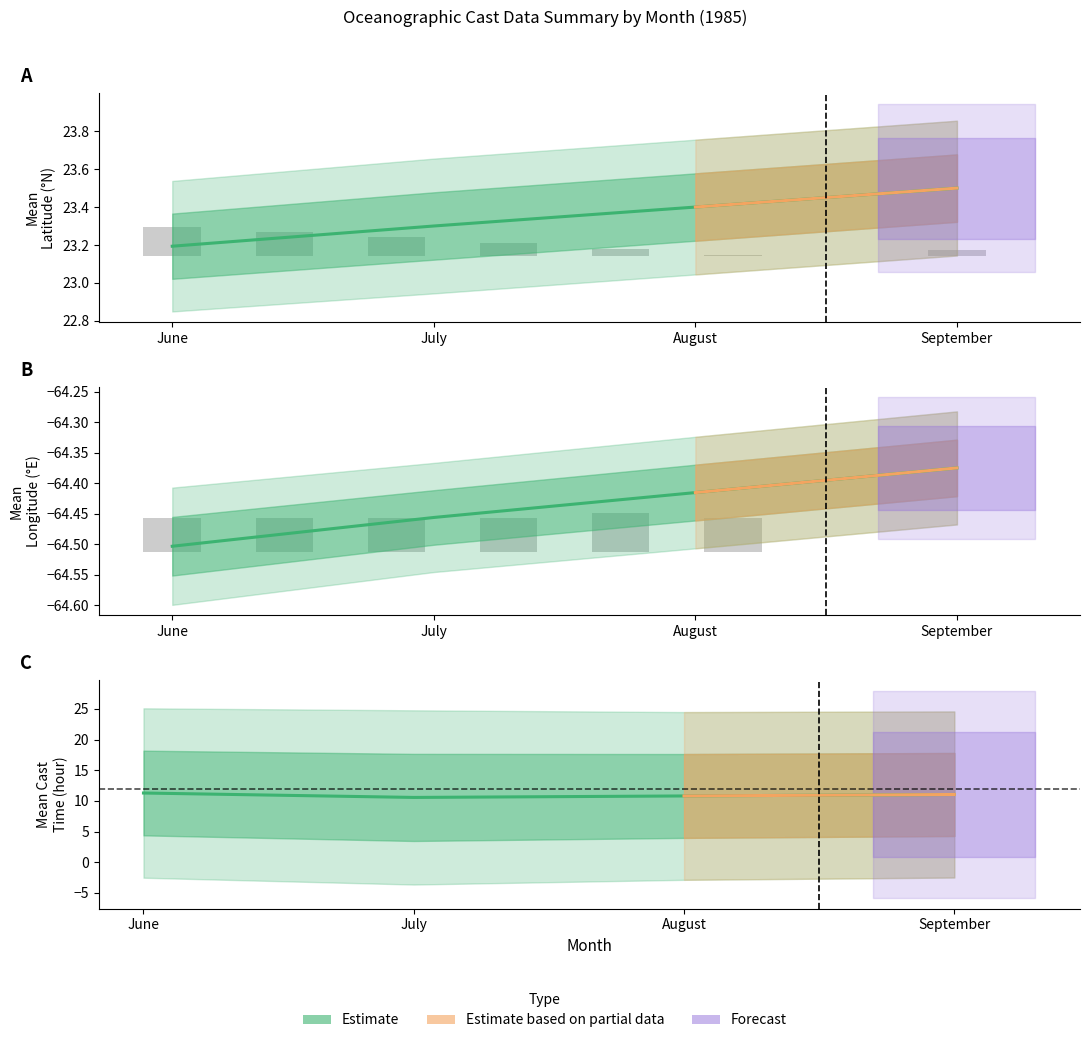

Reading right to left, list all the values displayed in this chart.

Mean Latitude: September=23.5	August=23.4	July=23.3	June=23.2
Mean Longitude: September=-64.4	August=-64.4	July=-64.5	June=-64.5
Mean Cast Time (hr): September=11.0	August=10.8	July=10.6	June=11.3